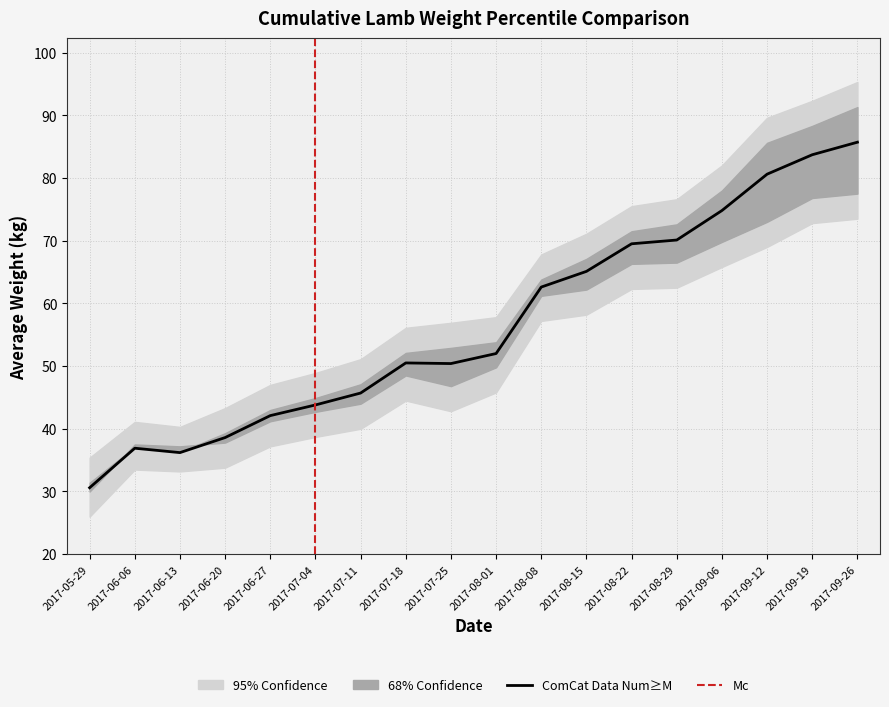

Which label corresponds to the smallest value in the chart?

2017-05-29